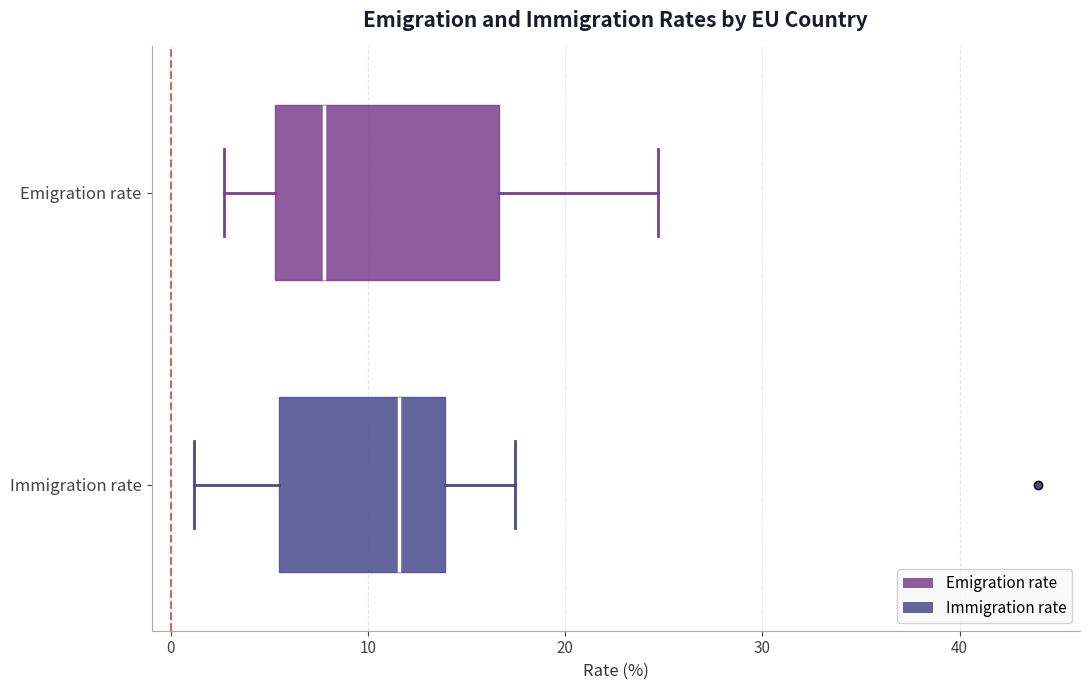

Where does the median line of the box for Immigration rate sit on the x-axis? The values are not printed on the chart, so give them approximately, as read against the axis.

12